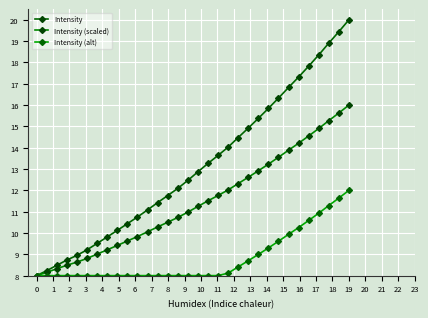

How many lines are shown in the chart?

3